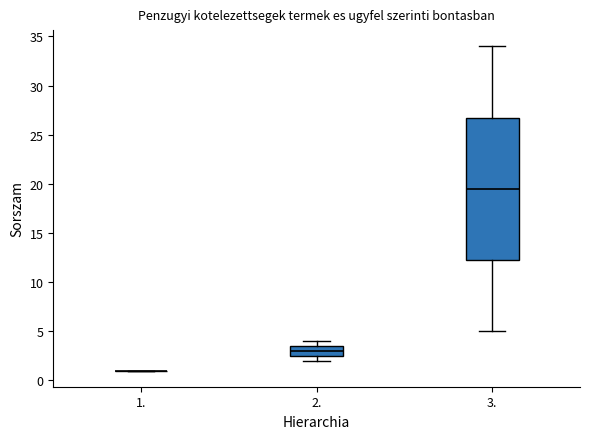

Reading left to right, transcribe this box plot: for each box, give where its median line is, the range the box spans, and where its two whiskers end, as read against the y-axis. The values are not printed on the chart, so give them approximately, as read against the axis.

1.: box collapsed to a line at 1.0, whiskers 1.0 to 1.0
2.: median 3.0, box 2.5 to 3.5, whiskers 2.0 to 4.0
3.: median 19.5, box 12.5 to 27.0, whiskers 5.0 to 34.0